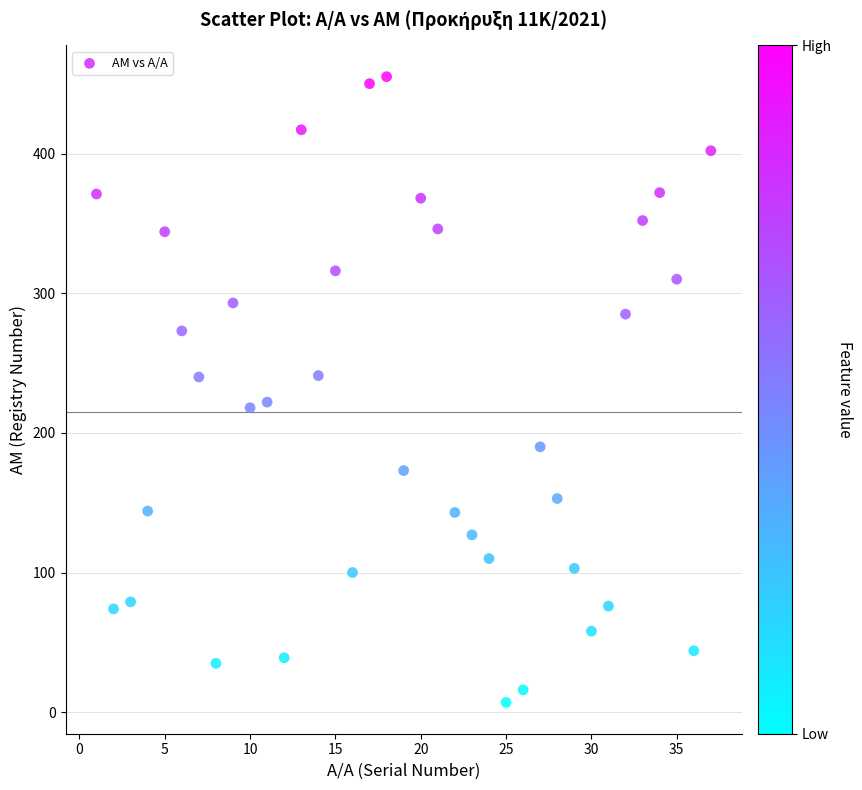

What is the range of Y values (max minus min)?

448